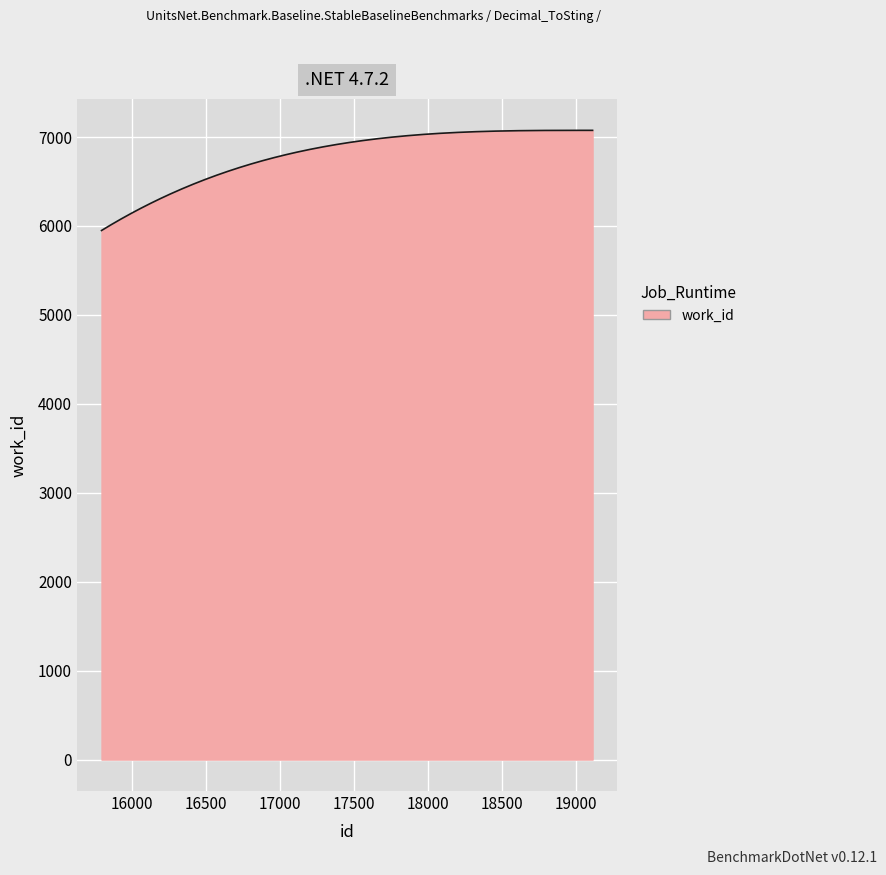

What is the greatest value displayed?

7075.0